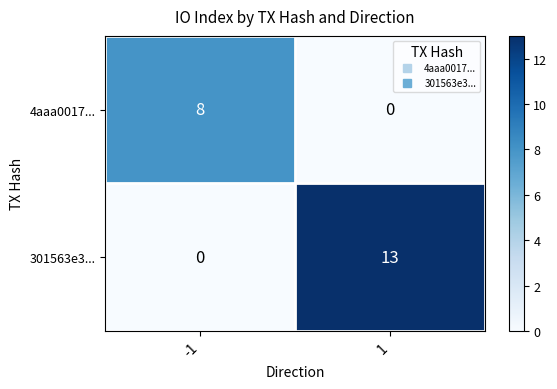

Between -1 and 1, which series saw the biggest shift?

301563e3...